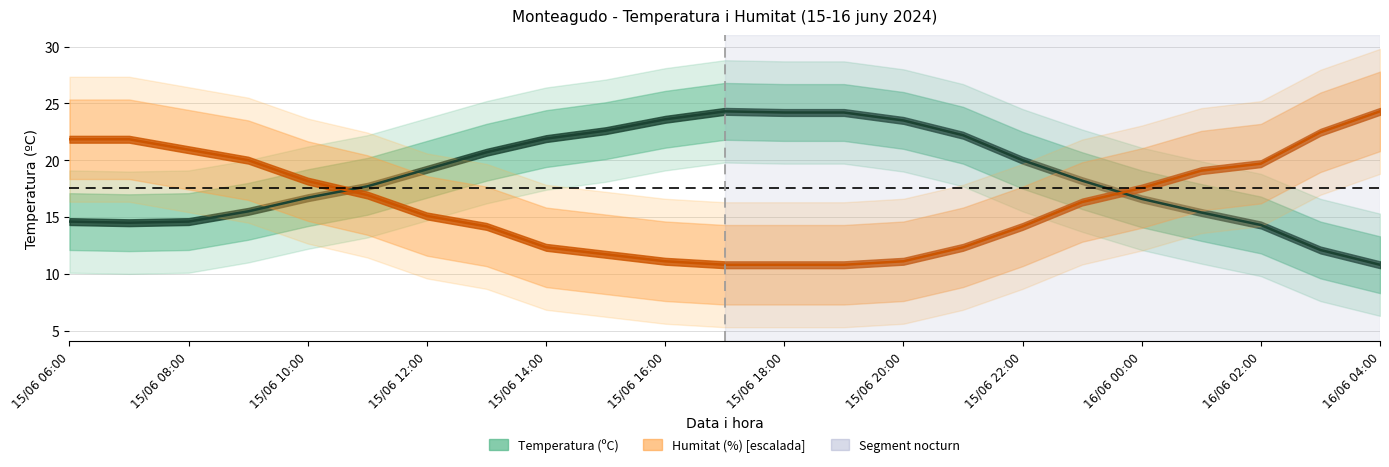

Which series has the widest spread of values?

Temperatura (ºC)